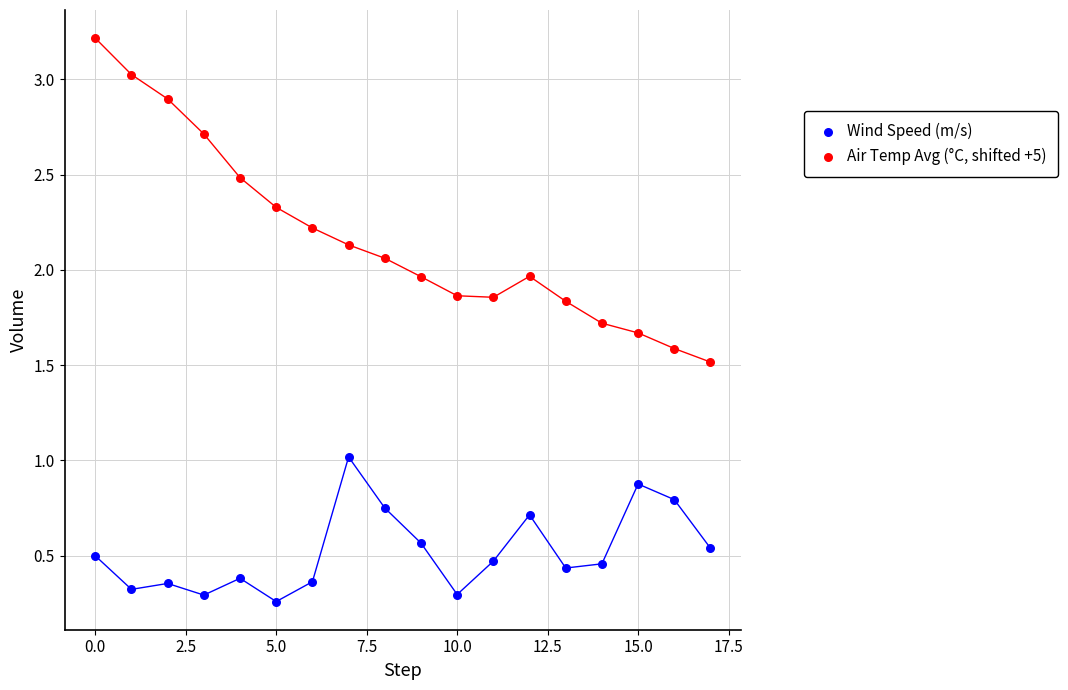

Which series contains the lowest Y value?

Wind Speed (m/s)